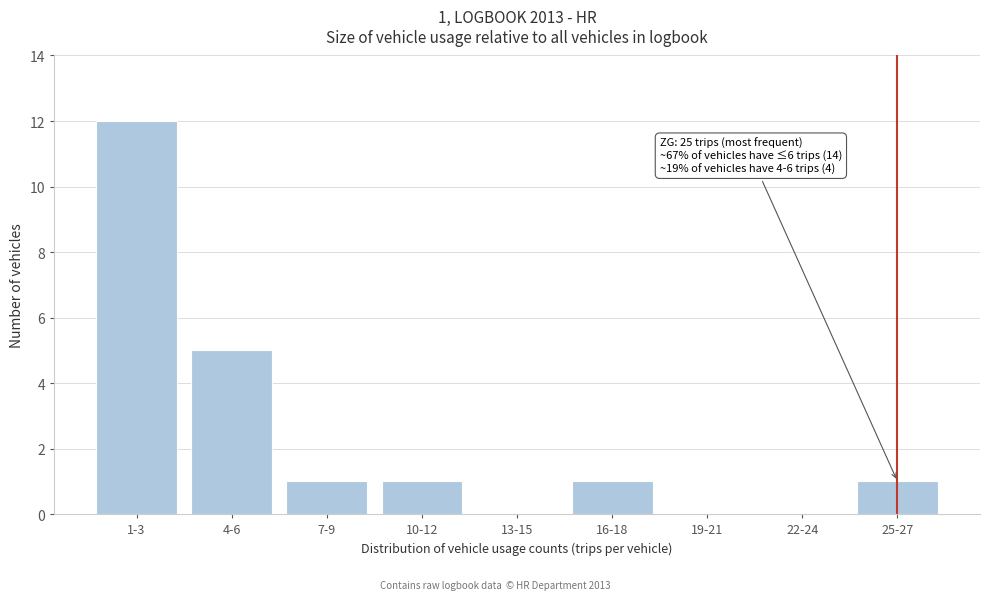

Reading right to left, transcribe all the data shown in this chart.

25-27=1	22-24=0	19-21=0	16-18=1	13-15=0	10-12=1	7-9=1	4-6=5	1-3=12